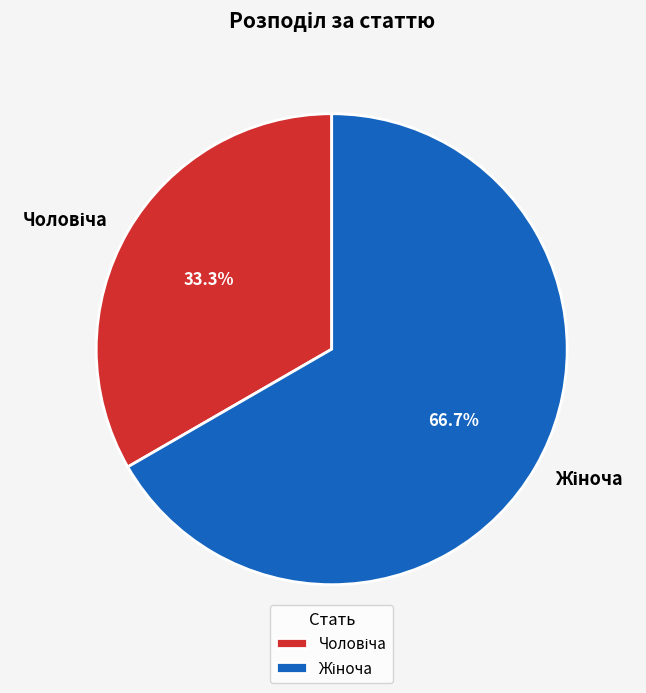

Is there any slice that represents more than half of the pie?

Yes